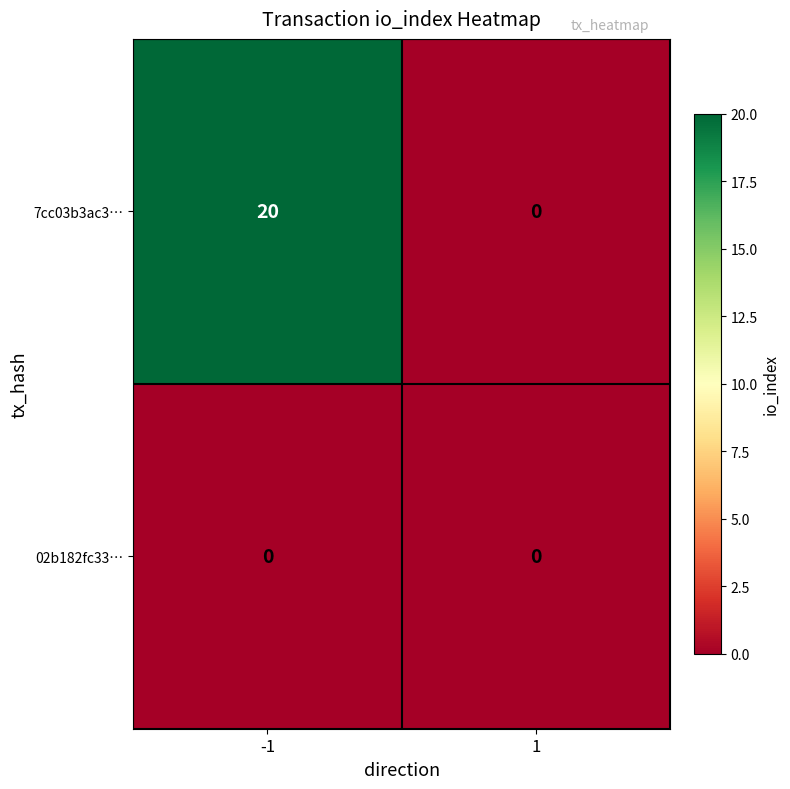

Rank the series by their maximum value, from lowest to highest.

02b182fc33…, 7cc03b3ac3…